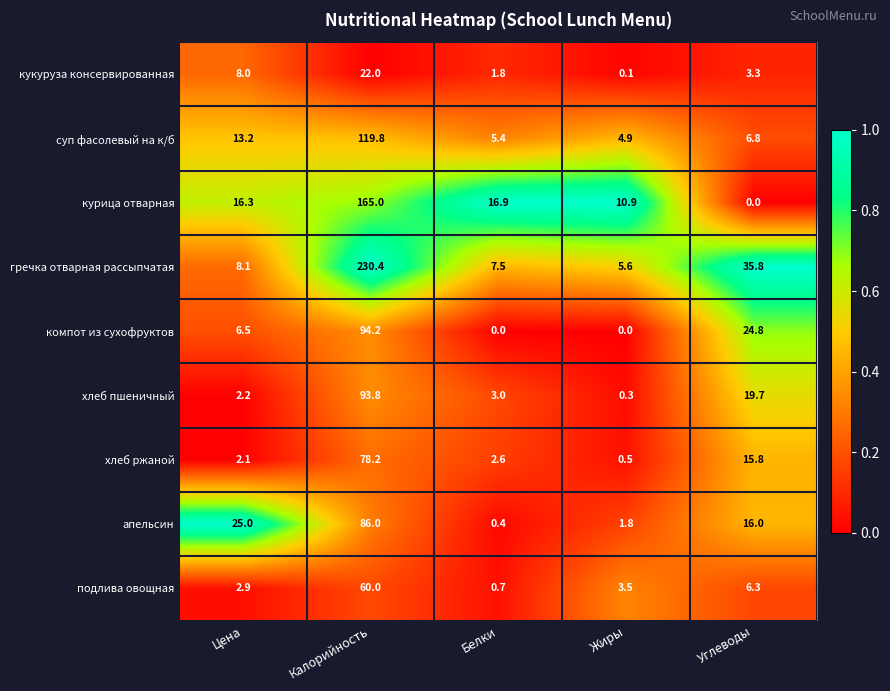

Which series has the largest range (max minus min)?

гречка отварная рассыпчатая